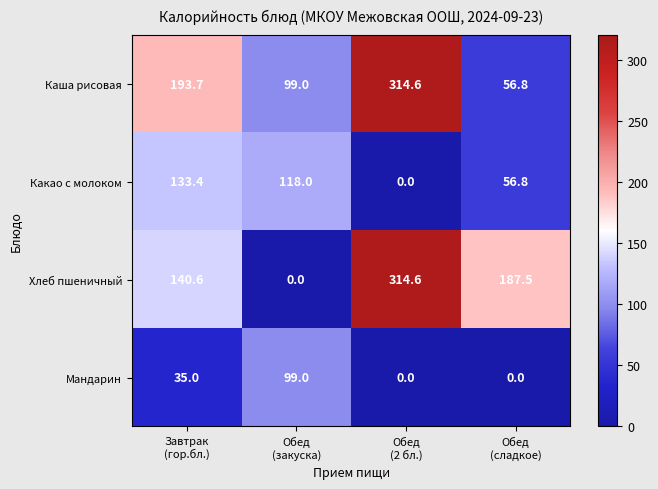

What is the sum of all Какао с молоком values?

308.2